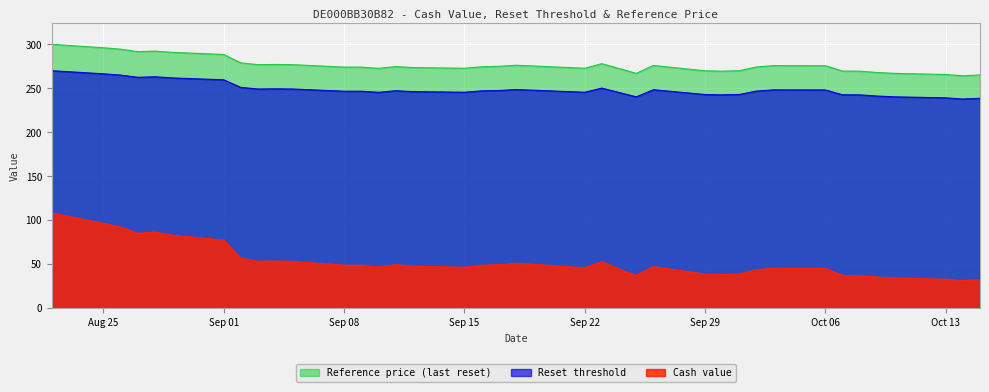

Reading right to left, transcribe all the data shown in this chart.

Cash value: 32.1	31.2	32.7	34.2	35.3	37.0	37.1	45.1	45.4	43.5	38.7	38.1	38.6	47.1	37.1	44.3	52.7	45.8	49.7	51.0	49.3	48.6	46.4	47.6	49.3	46.6	48.6	48.7	53.1	53.5	53.3	56.6	77.2	82.9	86.3	85.0	92.2	96.4	108.0
Reset threshold: 265.2	264.2	265.7	267.0	268.0	269.5	269.6	275.7	275.8	274.3	270.0	269.5	269.9	276.0	267.0	272.5	278.0	272.8	275.4	276.2	275.0	274.5	272.8	273.6	274.7	272.7	274.1	274.1	276.9	277.1	276.9	278.9	288.5	290.9	292.3	291.7	294.5	296.1	300.0
Reference price: 238.7	237.8	239.1	240.3	241.2	242.6	242.6	248.1	248.2	246.9	243.0	242.6	242.9	248.4	240.3	245.2	250.2	245.5	247.9	248.6	247.5	247.1	245.5	246.2	247.2	245.4	246.7	246.7	249.2	249.4	249.2	251.0	259.6	261.8	263.1	262.5	265.1	266.5	270.0